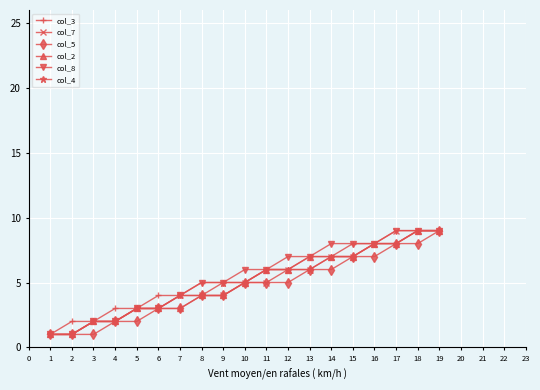

The col_5 series shows 2 at 9. True or false?

False